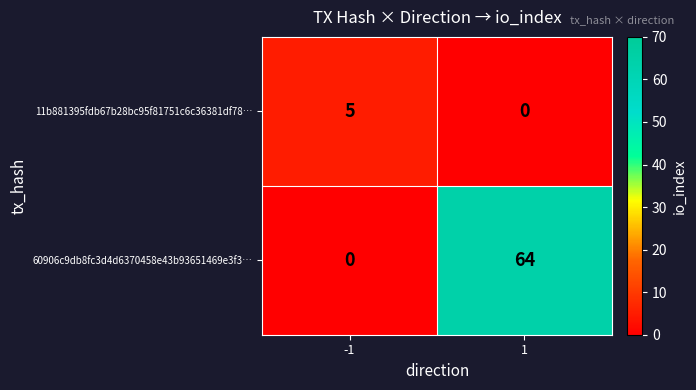

Which series changed the most between -1 and 1?

60906c9db8fc3d4d6370458e43b93651469e3f3…